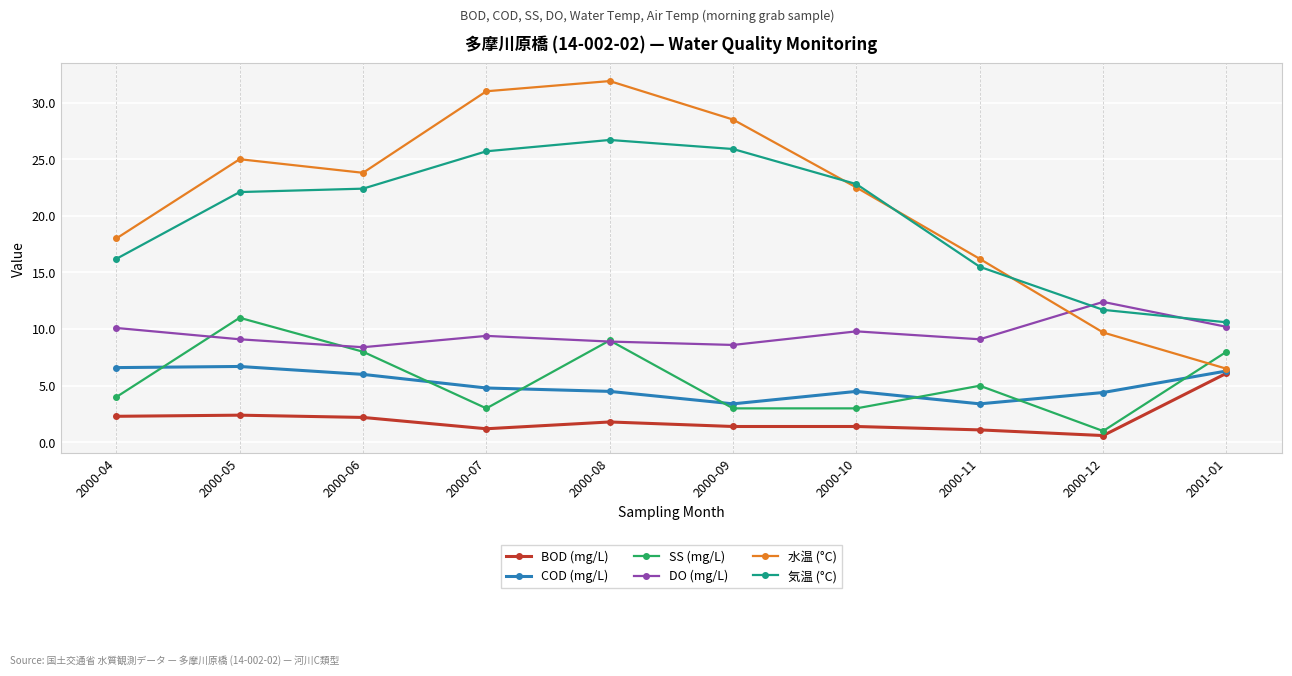

Which series has the largest range (max minus min)?

水温 (°C)